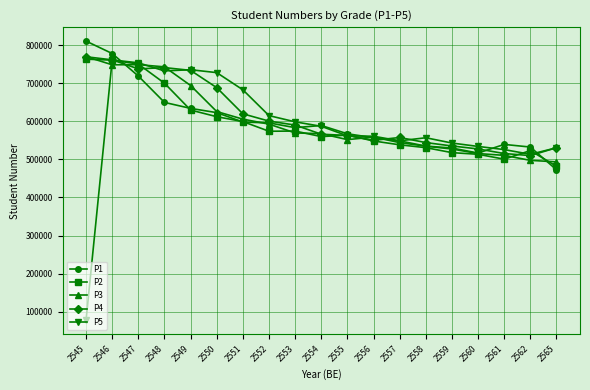

What is the spread (max minus min) of values at 2553?

29082